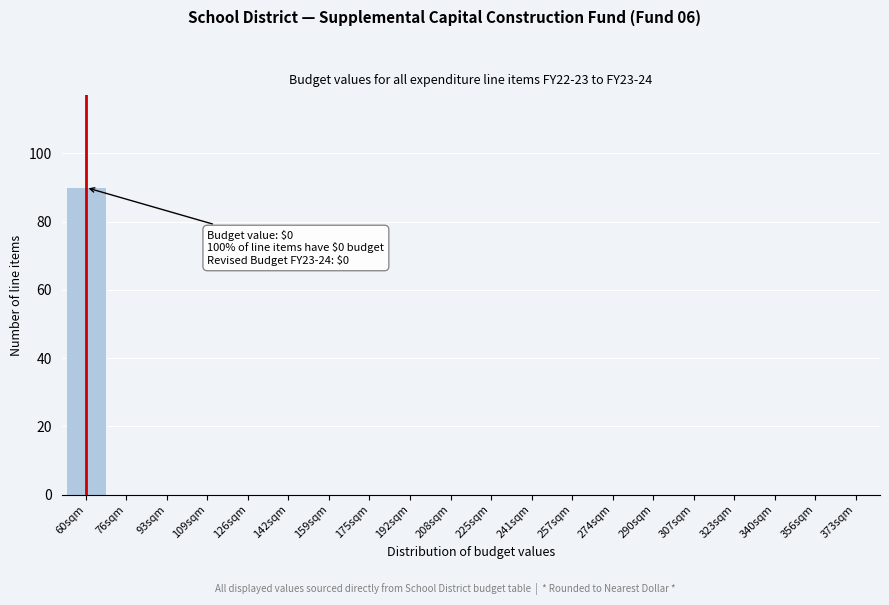

Reading right to left, what are all the values shown in this chart?

373sqm=0	356sqm=0	340sqm=0	323sqm=0	307sqm=0	290sqm=0	274sqm=0	257sqm=0	241sqm=0	225sqm=0	208sqm=0	192sqm=0	175sqm=0	159sqm=0	142sqm=0	126sqm=0	109sqm=0	93sqm=0	76sqm=0	60sqm=90